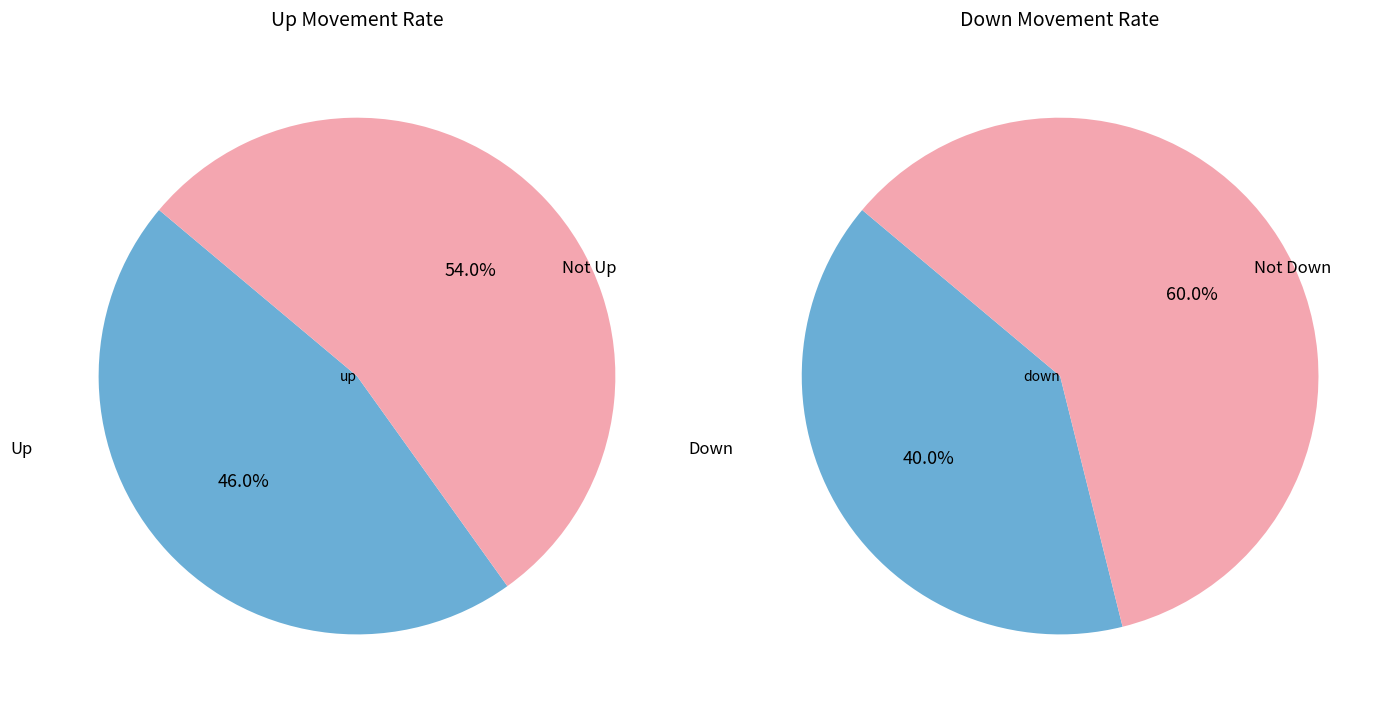

How much of the chart is everything except up?

54.0%